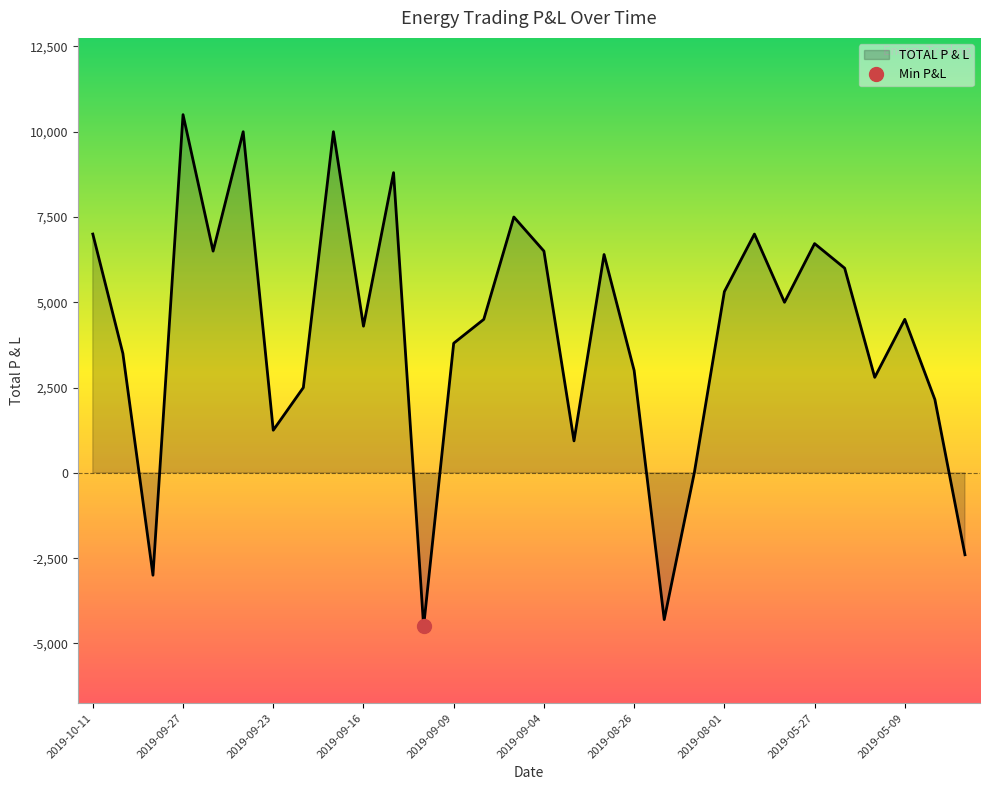

True or false: there are more than 0 points higher than both neighbors.

True